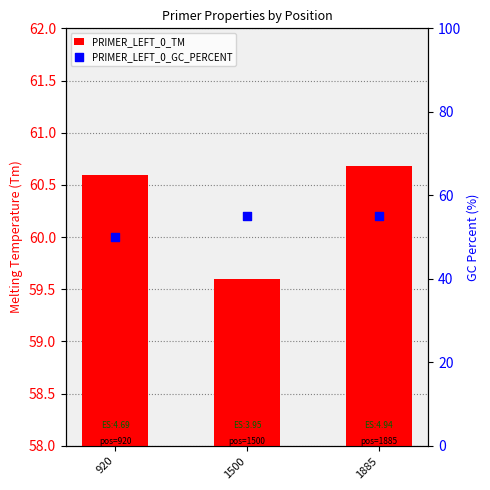

Which series contains the highest Y value?

PRIMER_LEFT_0_TM